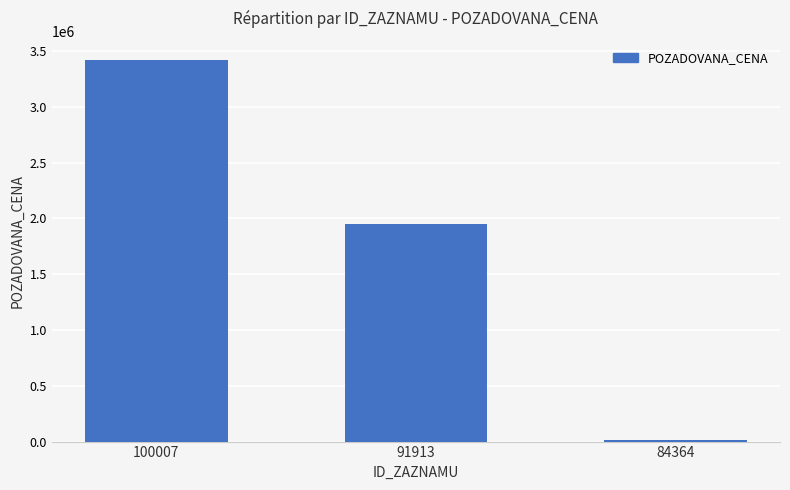

Rank the categories by value from highest to lowest.

100007, 91913, 84364